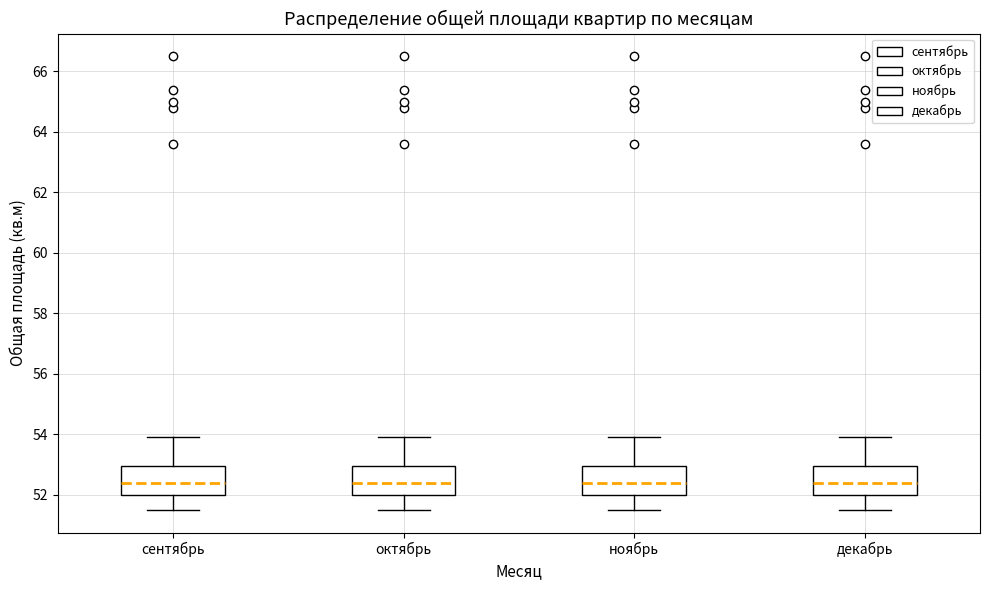

Where does the lower whisker of the box for декабрь end on the y-axis? The values are not printed on the chart, so give them approximately, as read against the axis.

51.6